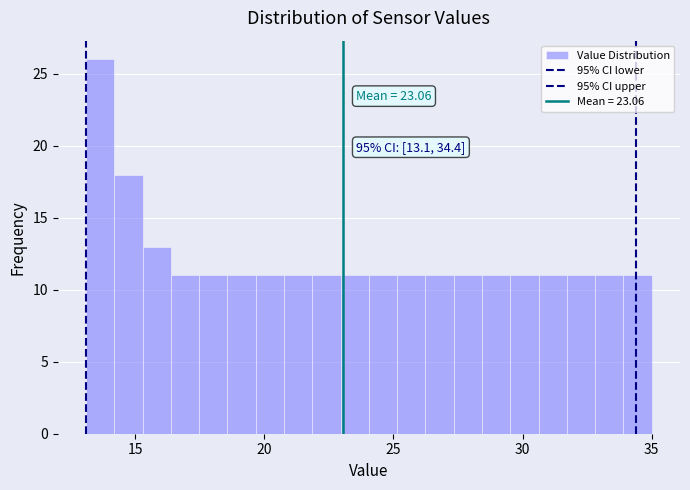

Around what value on the x-axis is the tallest bar? Give the approximate position of its centre, as read against the axis.

13.5